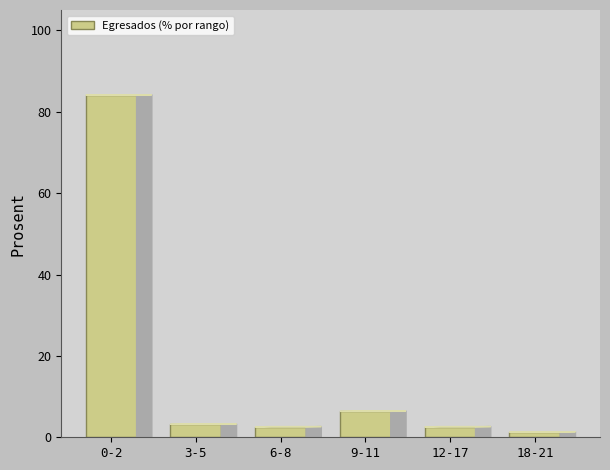

Reading left to right, what are all the values shown in this chart?

84.1	3.2	2.5	6.4	2.5	1.3